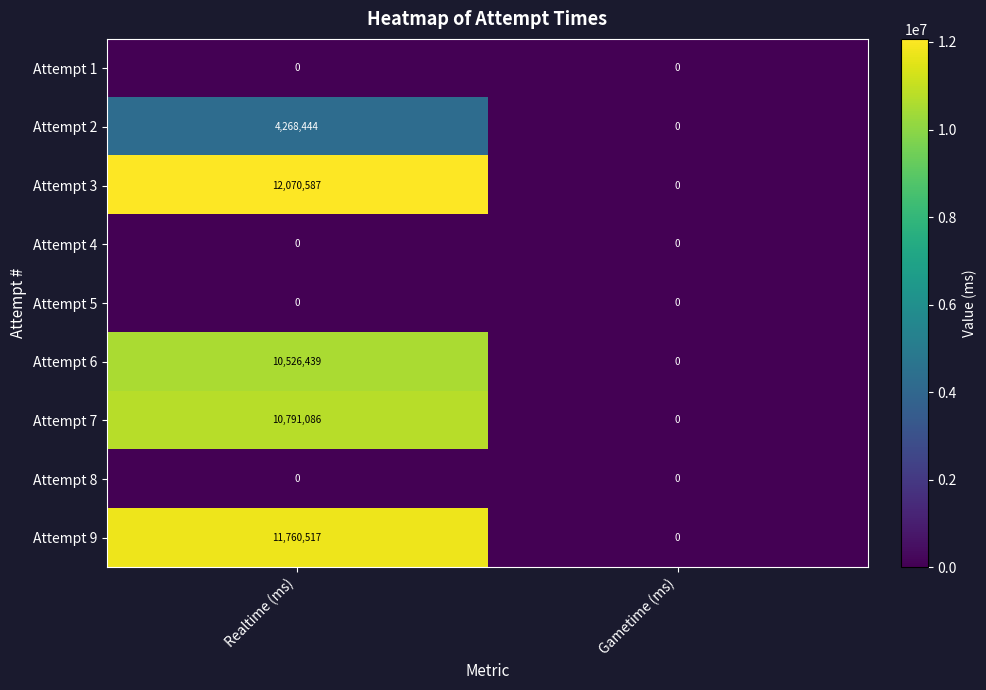

List the labels in order of Attempt 7 value, largest first.

Realtime (ms), Gametime (ms)